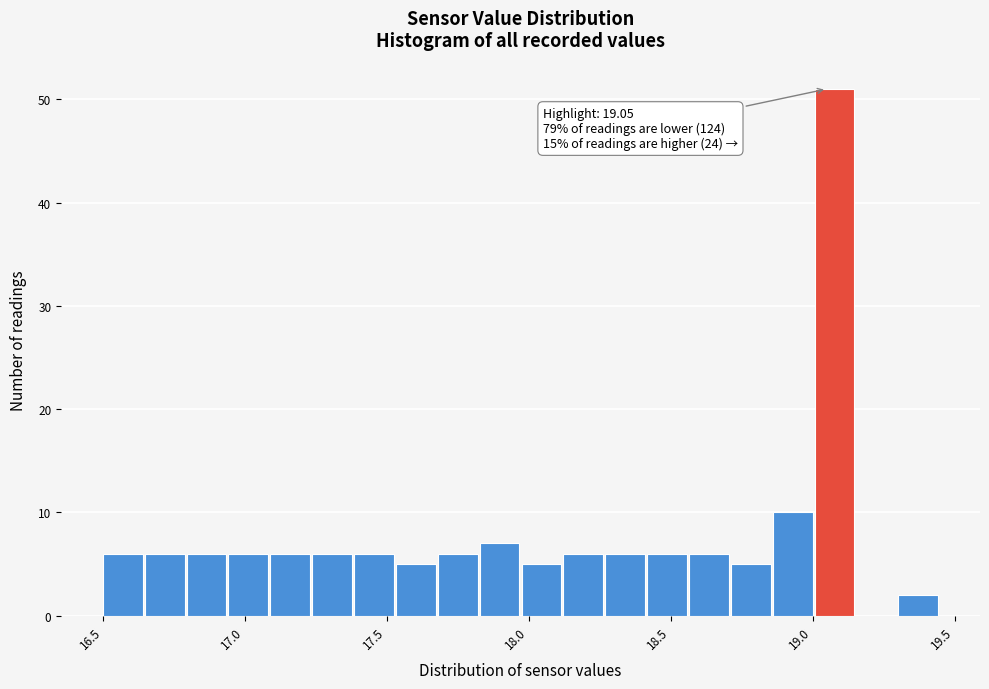

Around what value on the x-axis is the tallest bar? Give the approximate position of its centre, as read against the axis.

19.10